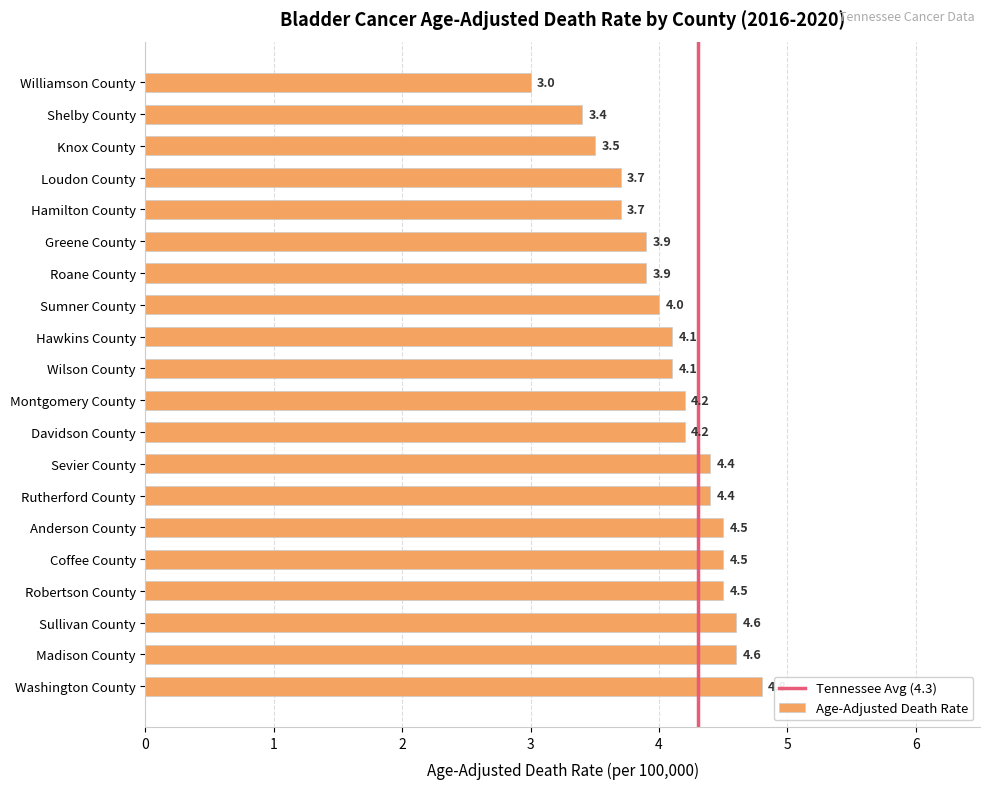

What is the ratio of the value at Shelby County to the value at Greene County?

0.9